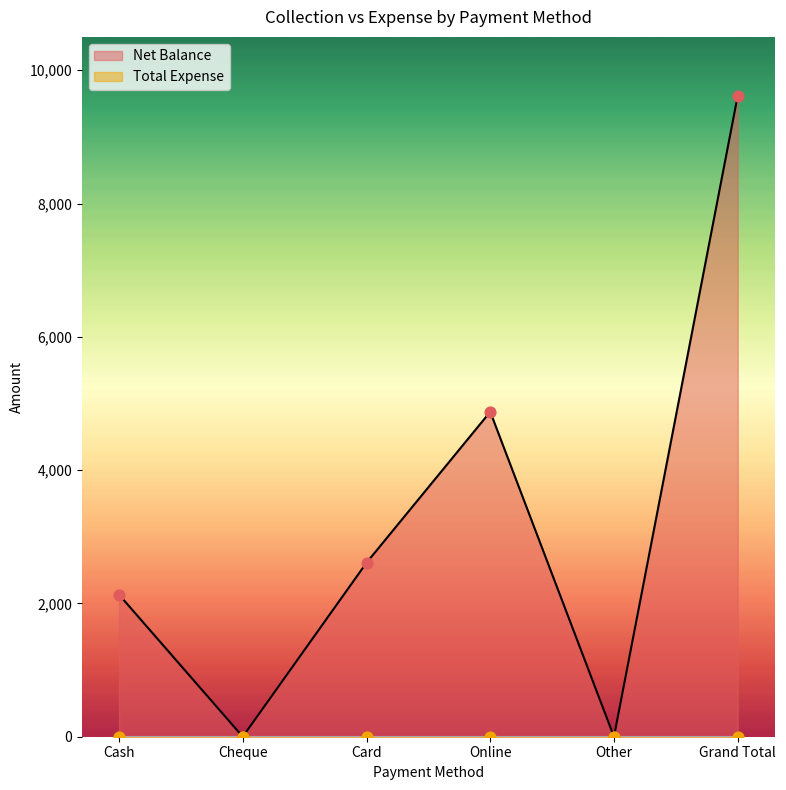

Approximately how many times larger is the value at Grand Total compared to Cash?

4.5